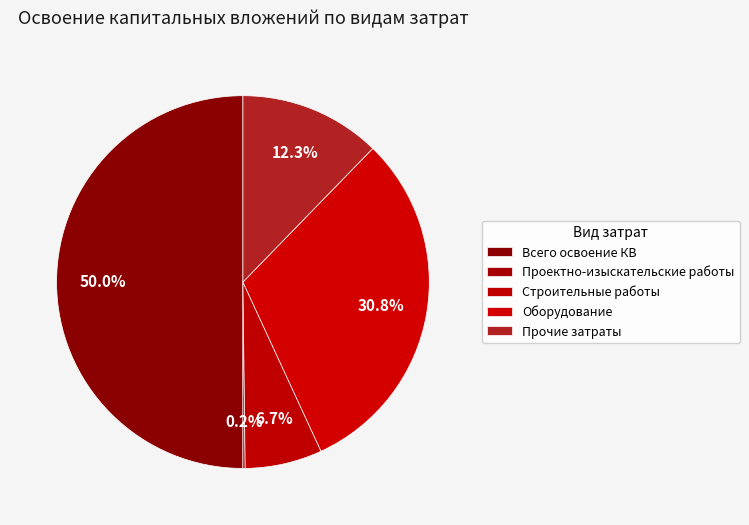

Combined, what portion of the pie is Проектно-изыскательские работы and Оборудование?

31.0%